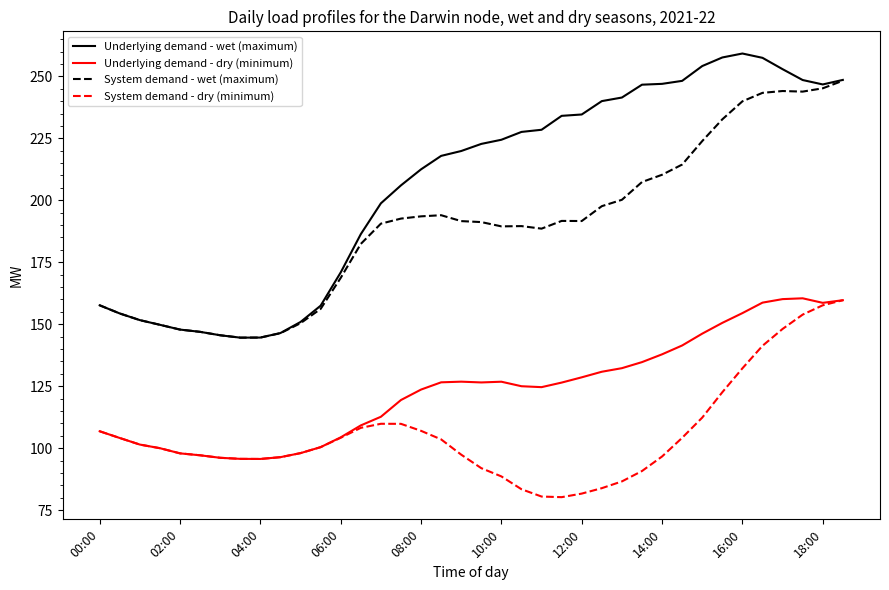

What is the smallest value displayed?

80.3